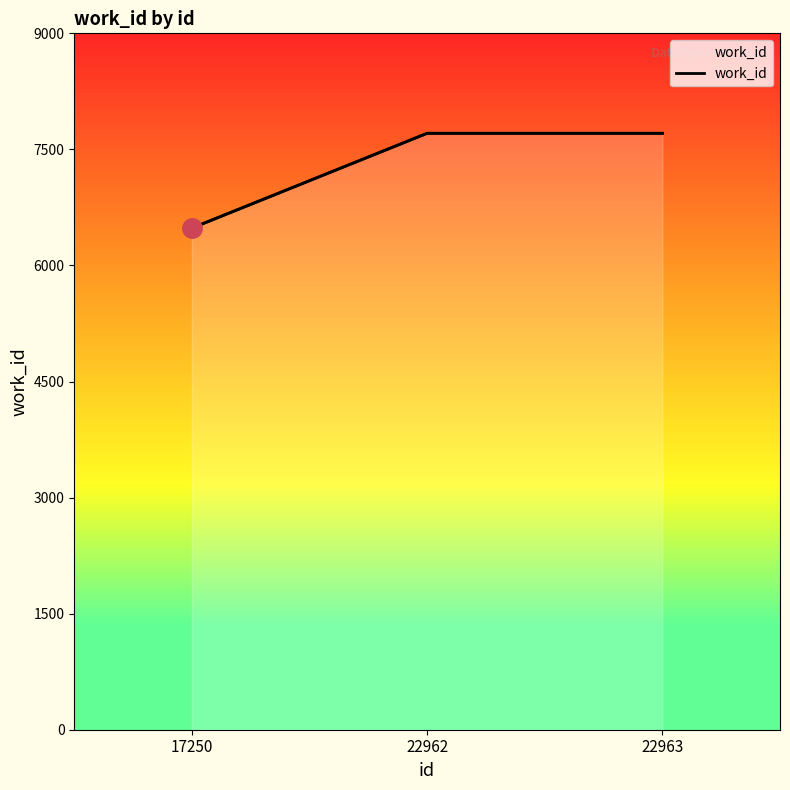

List the labels in order of value, smallest first.

17250, 22962, 22963